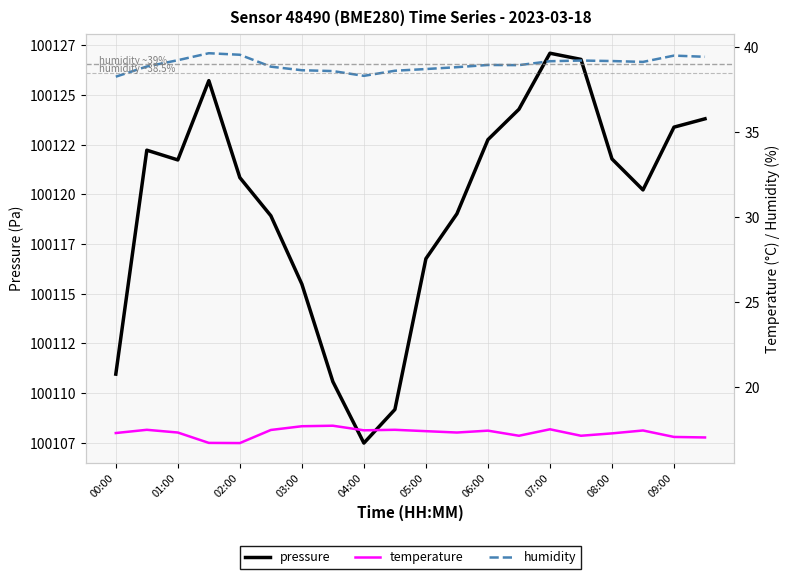

Where is temperature nearest to the value 17?

19